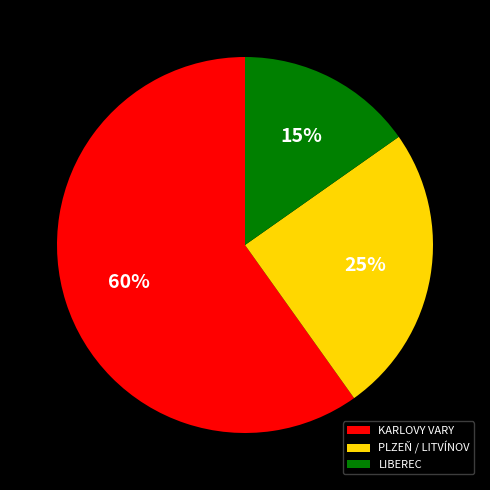

What is the smallest slice in the pie chart?

LIBEREC